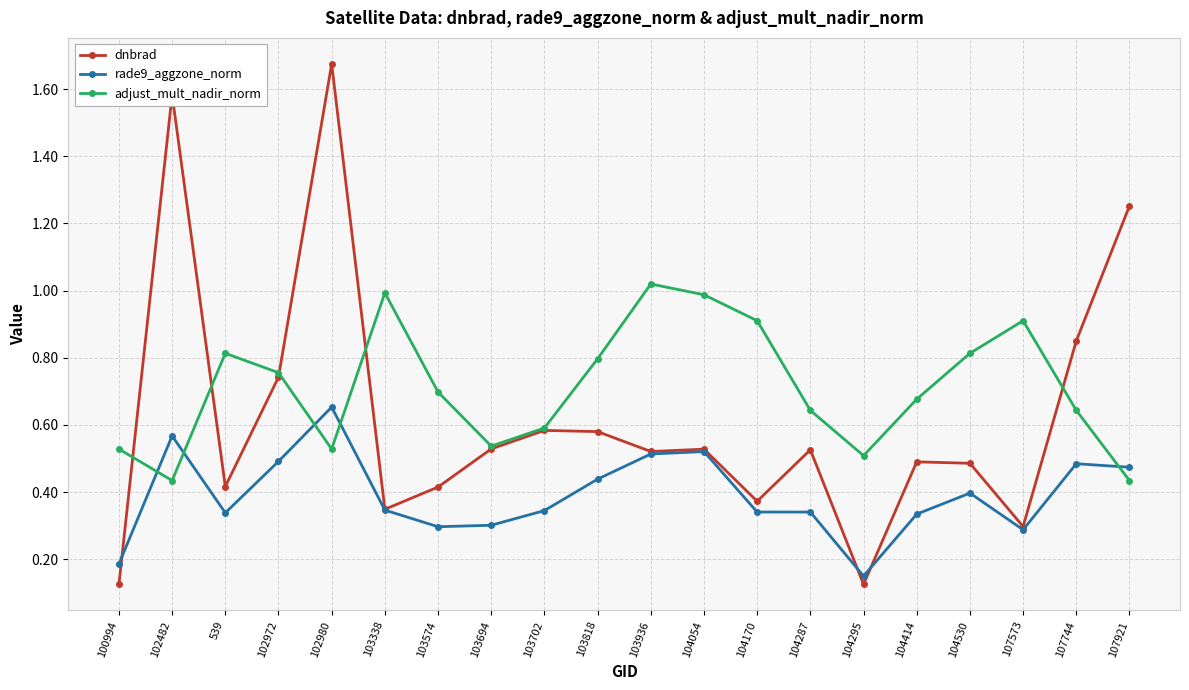

The adjust_mult_nadir_norm series shows 0.9 at 107744. True or false?

False